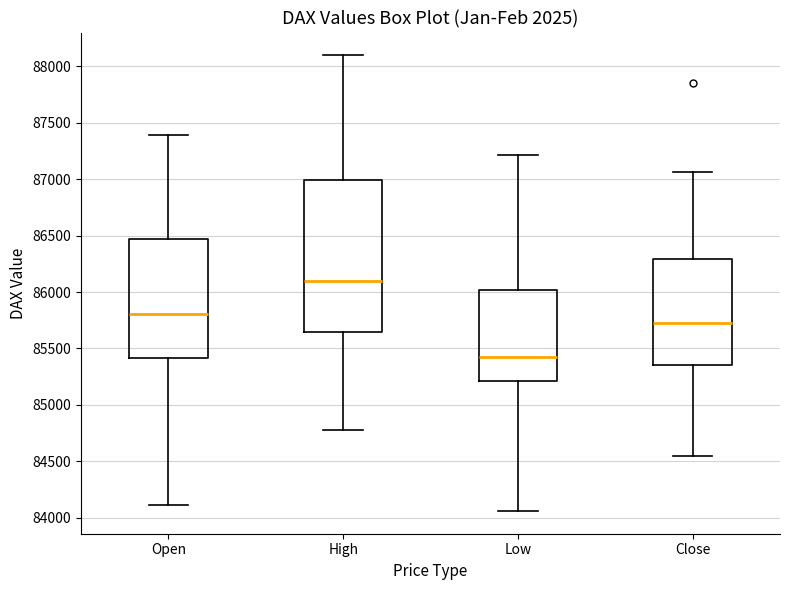

Which box has the lowest median line?

Low